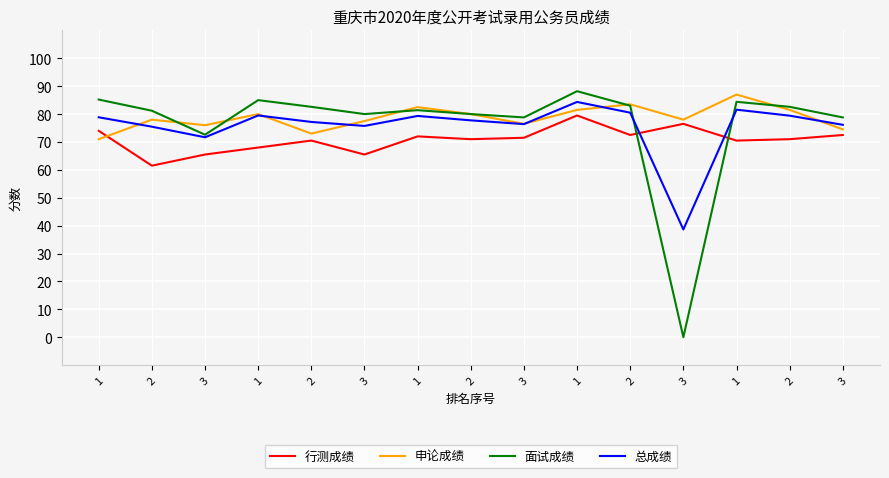

What is the label of the 15th point from the left?

3